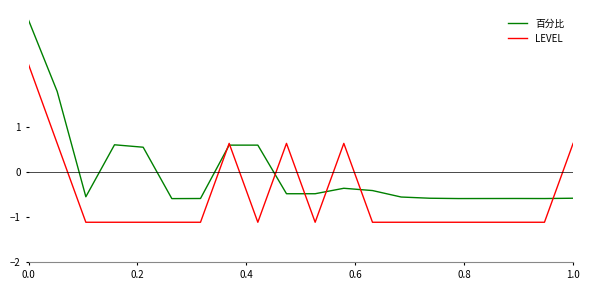

Which series has the widest spread of values?

百分比